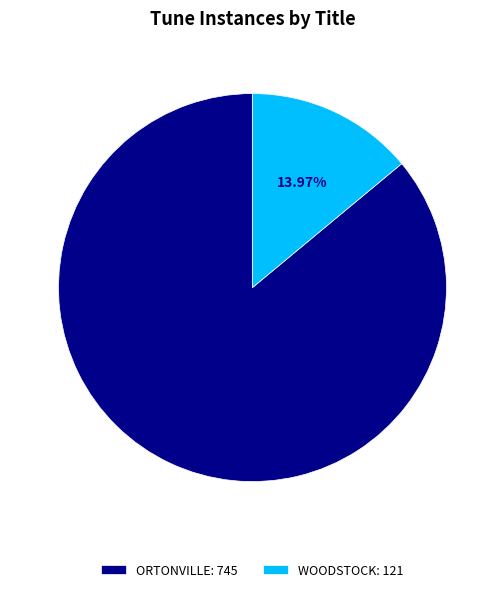

The WOODSTOCK slice represents 14% of the pie. True or false?

True